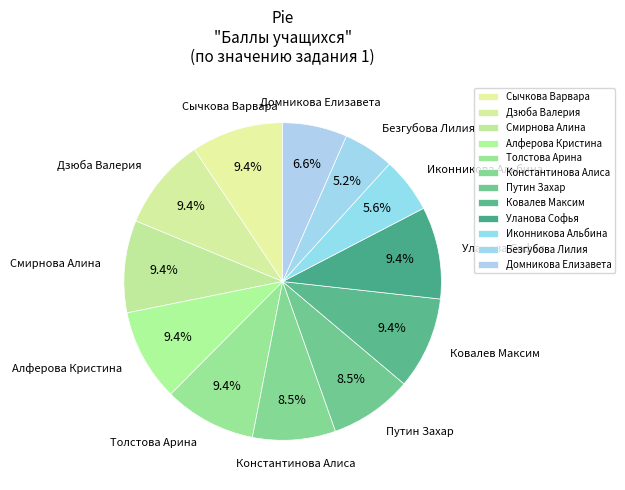

Approximately how many times larger is the value at Безгубова Лилия compared to Смирнова Алина?

0.6